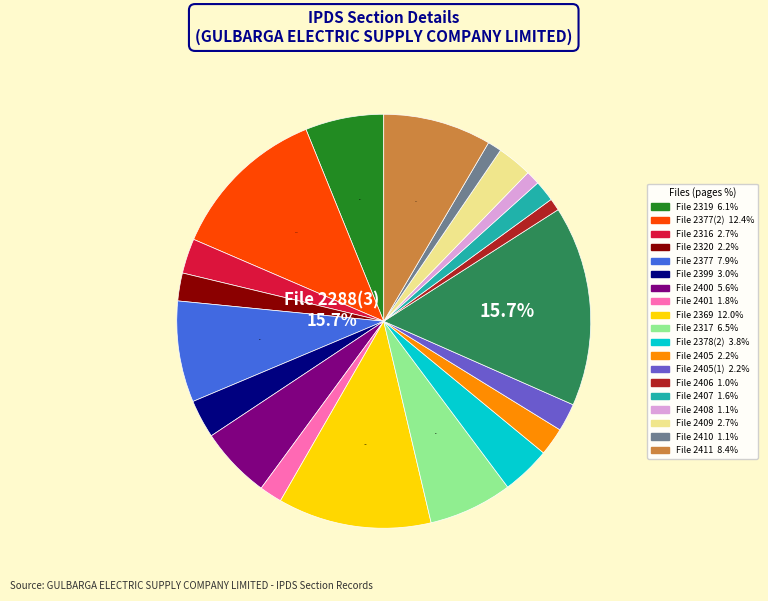

To the nearest percent, what is the average slice percentage?

5%